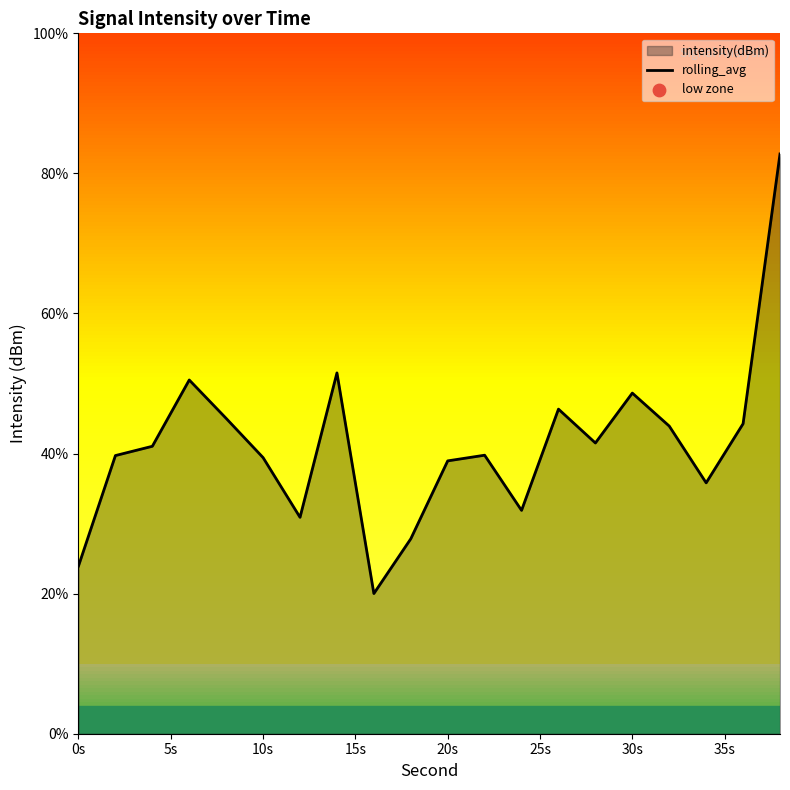

What is the difference between the maximum and minimum values?

62.8